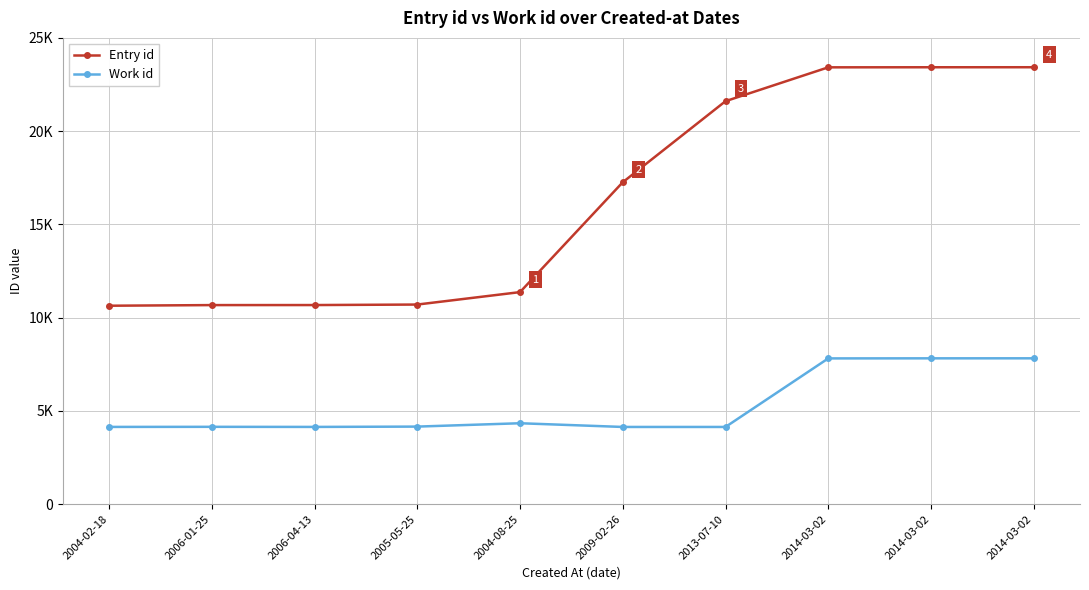

Reading left to right, transcribe all the data shown in this chart.

Entry id: 2004-02-18=10637	2006-01-25=10671	2006-04-13=10673	2005-05-25=10700	2004-08-25=11367	2009-02-26=17259	2013-07-10=21606	2014-03-02=23421	2014-03-02=23425	2014-03-02=23426
Work id: 2004-02-18=4138	2006-01-25=4143	2006-04-13=4138	2005-05-25=4155	2004-08-25=4335	2009-02-26=4136	2013-07-10=4136	2014-03-02=7812	2014-03-02=7816	2014-03-02=7817